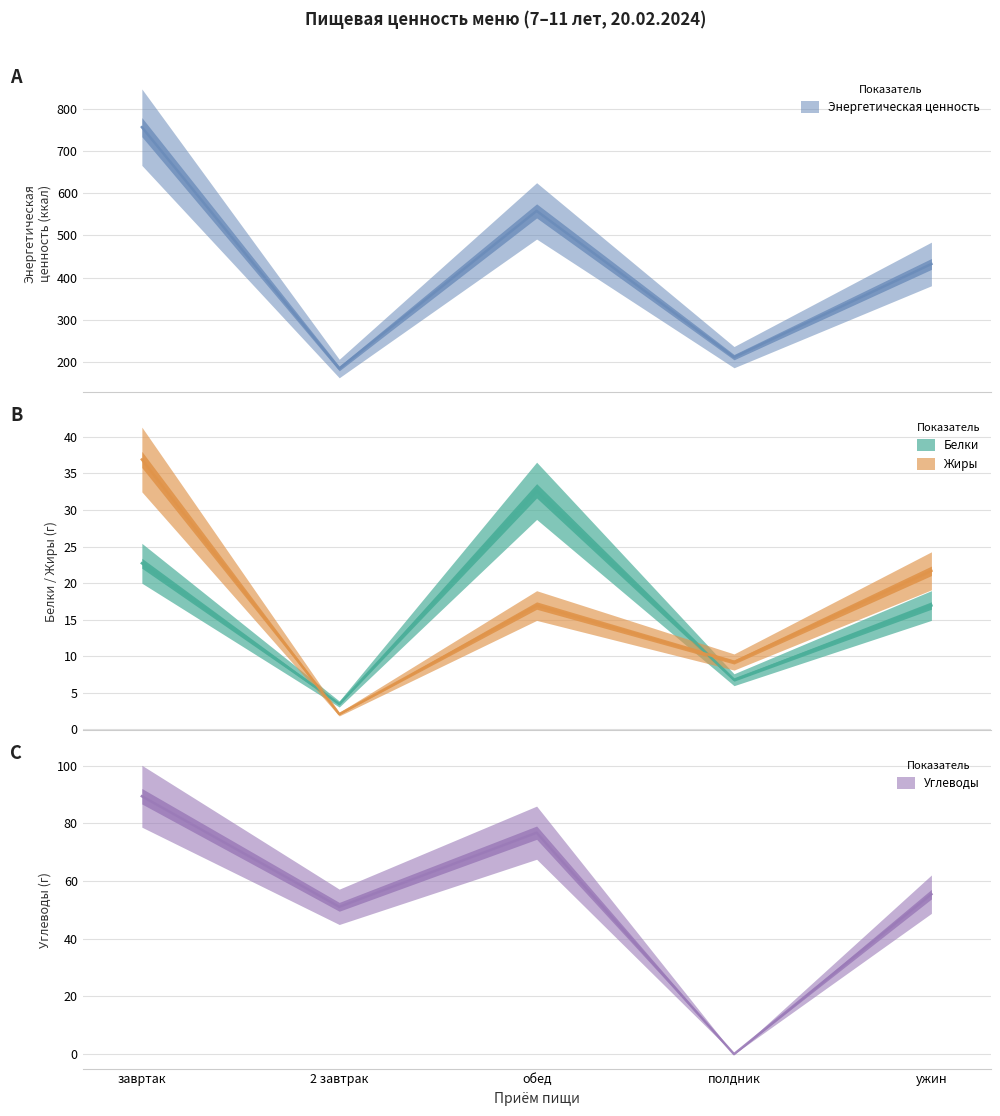

In Жиры, how many points are lower than both neighbors (excluding endpoints)?

2